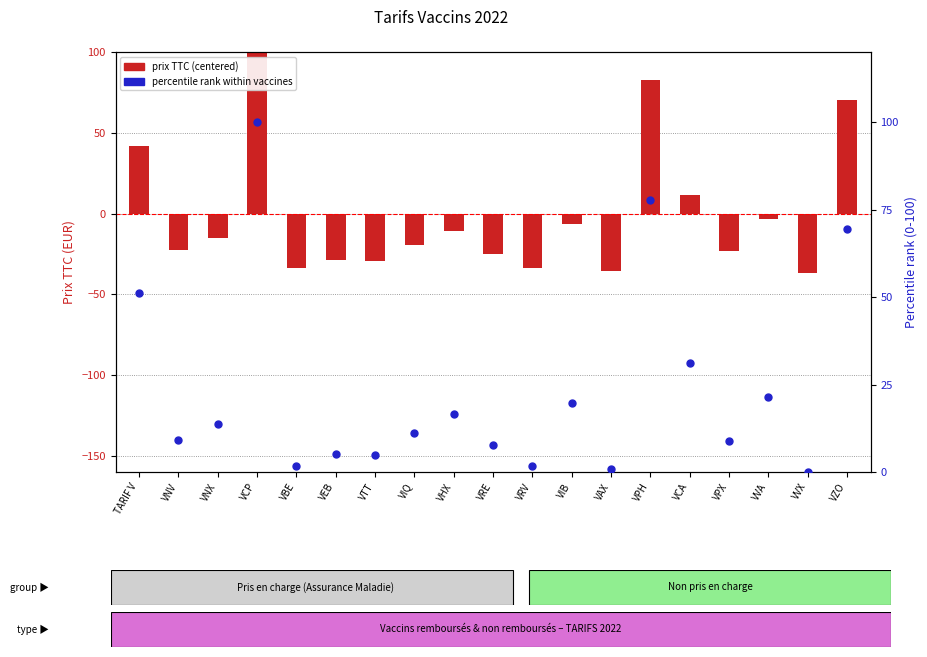

At which category is the sum across all series the highest?

VCP